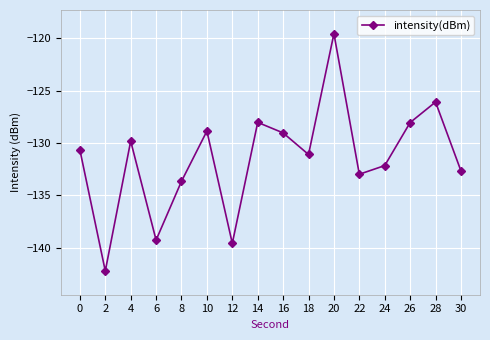

What is the difference between the second highest and second lowest values?

13.5